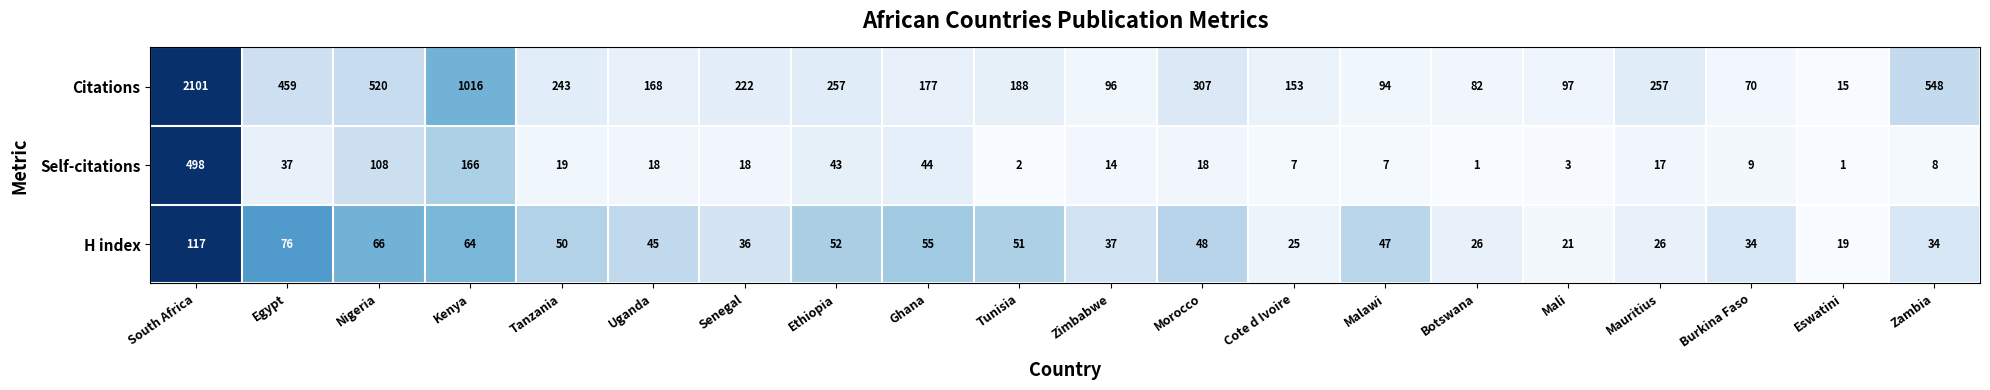

What is the total value across all series at Egypt?

572